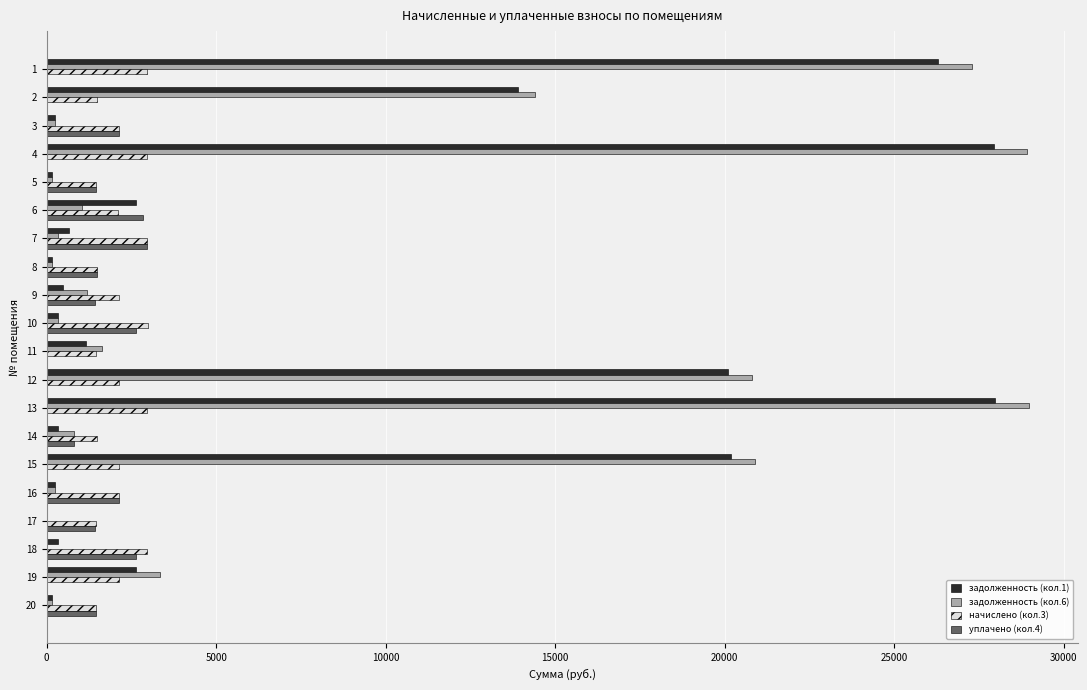

How many data points in начислено (кол.3) are above 2122?

12